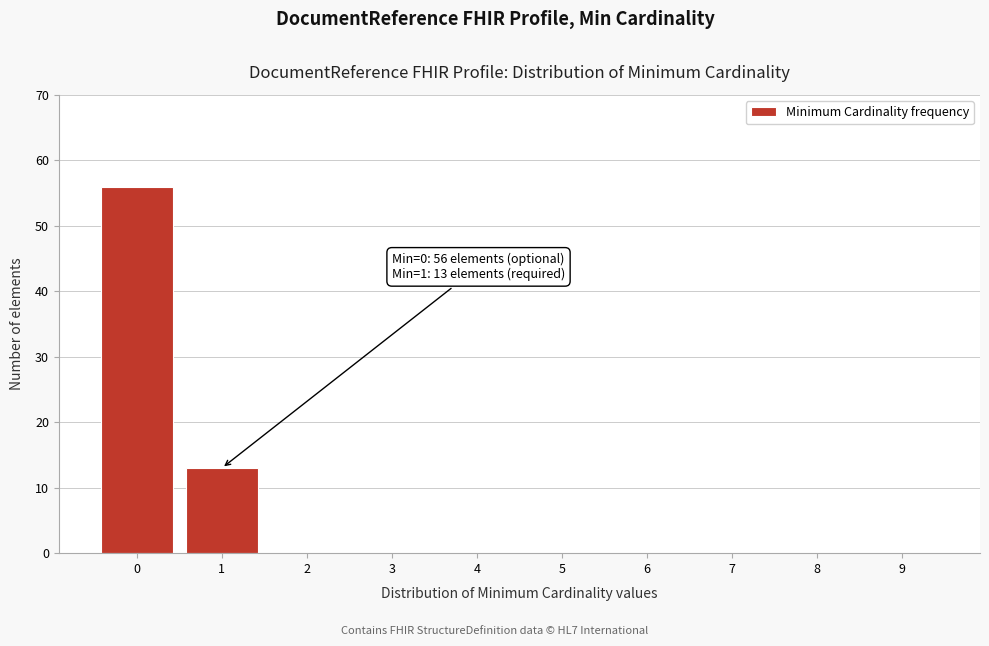

Reading left to right, extract all data points from this chart.

0=56	1=13	2=0	3=0	4=0	5=0	6=0	7=0	8=0	9=0